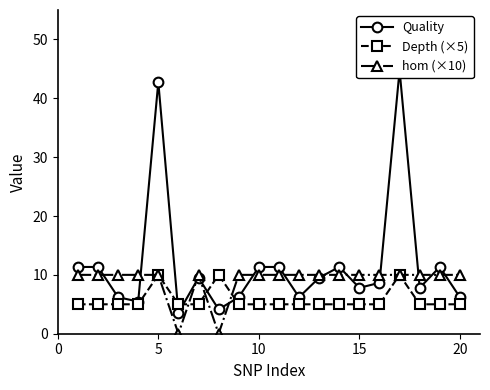

The value of hom (×10) at 20 is 10. True or false?

True